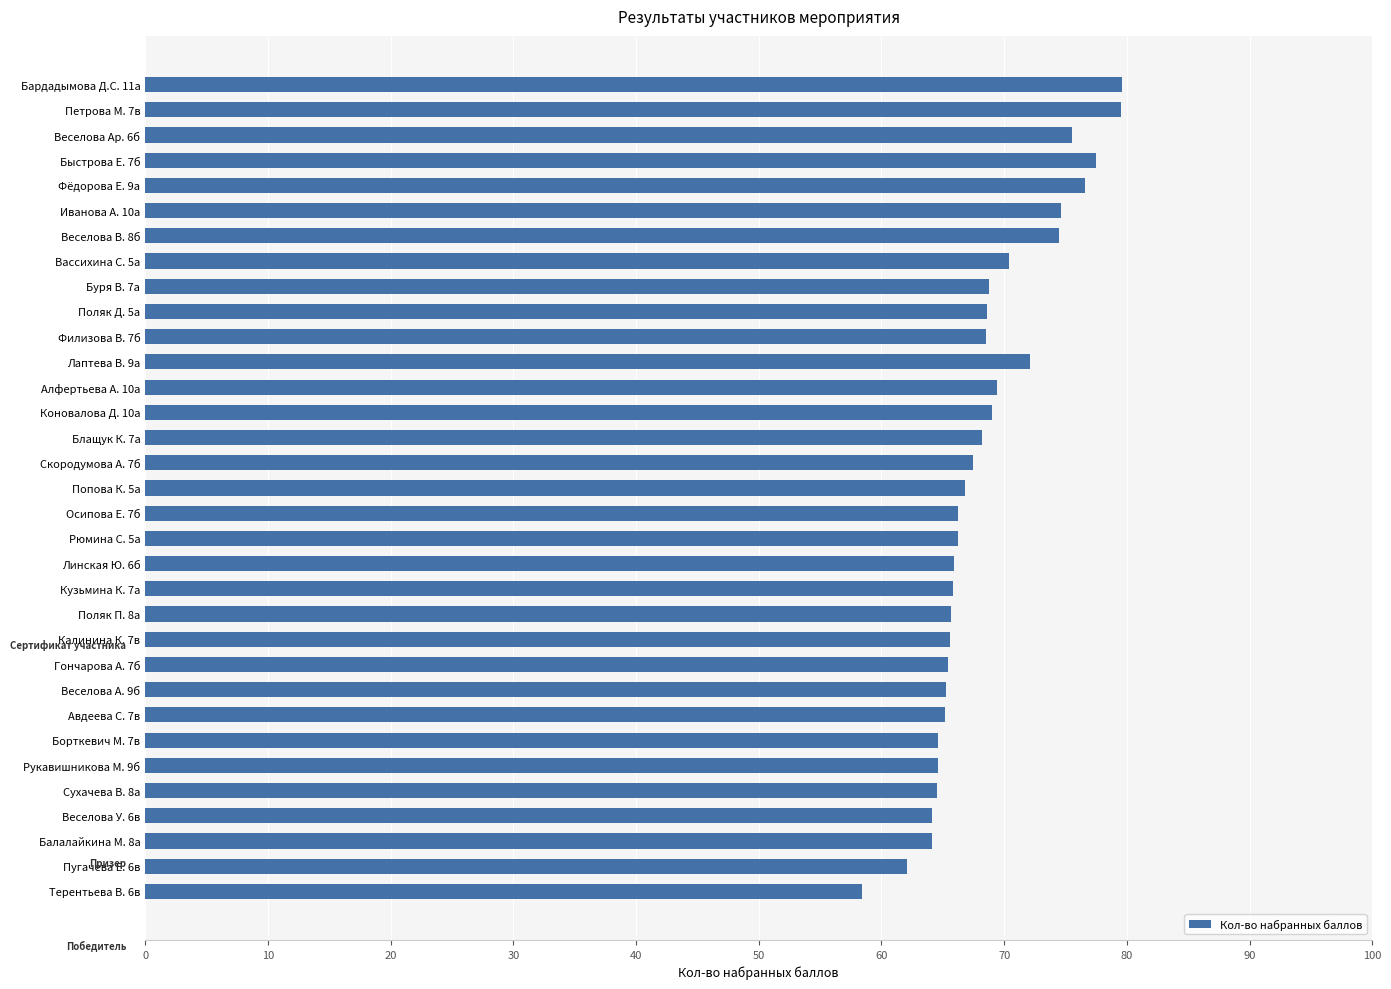

How many bars are there in total?

33